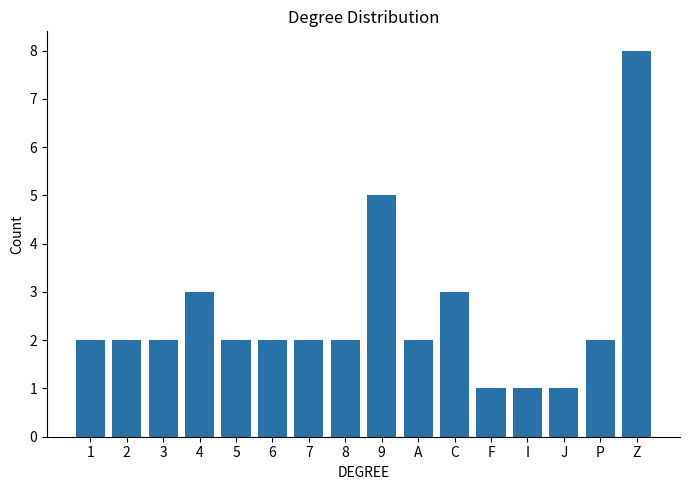

What is the label of the 7th bar from the left?

7